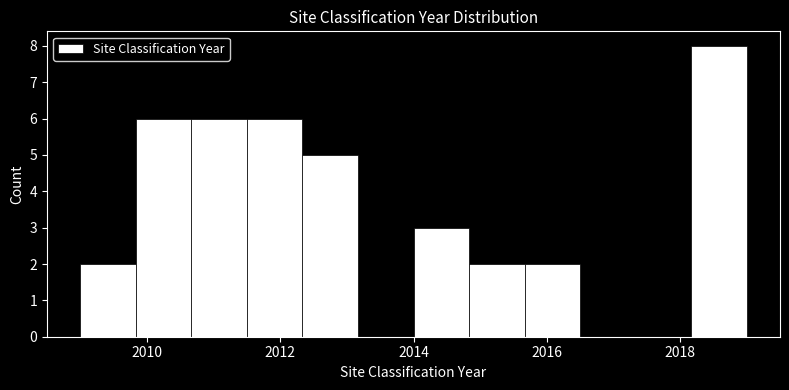

Which range on the x-axis has the tallest bar?

2018.2 to 2019.0